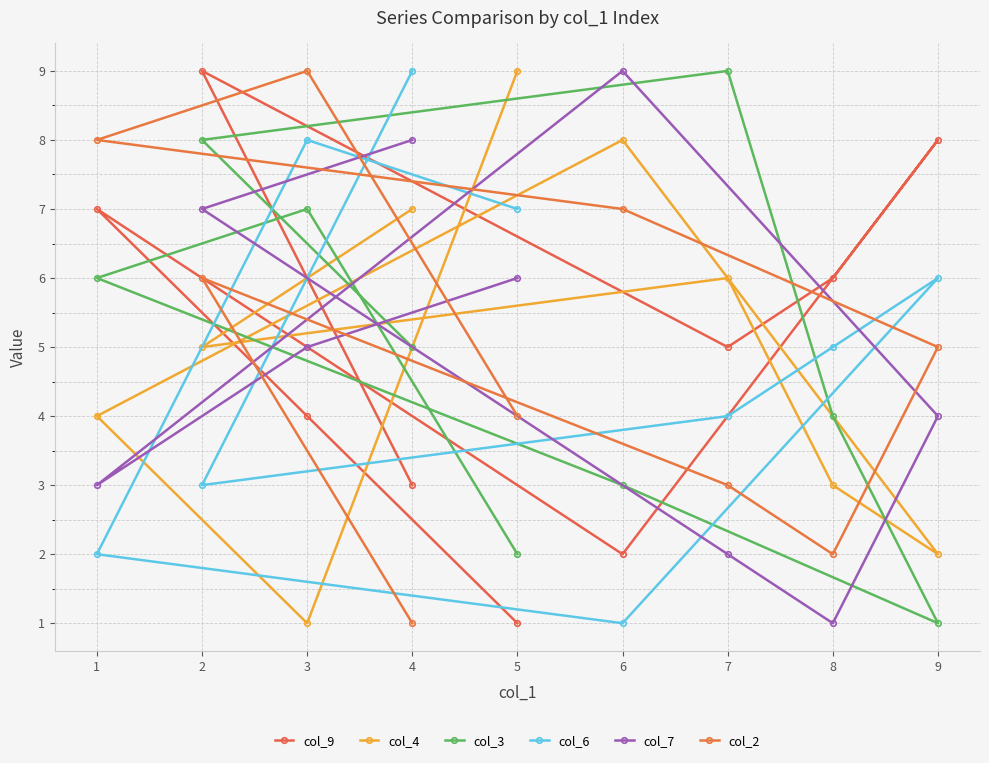

At which category is the sum across all series the highest?

2